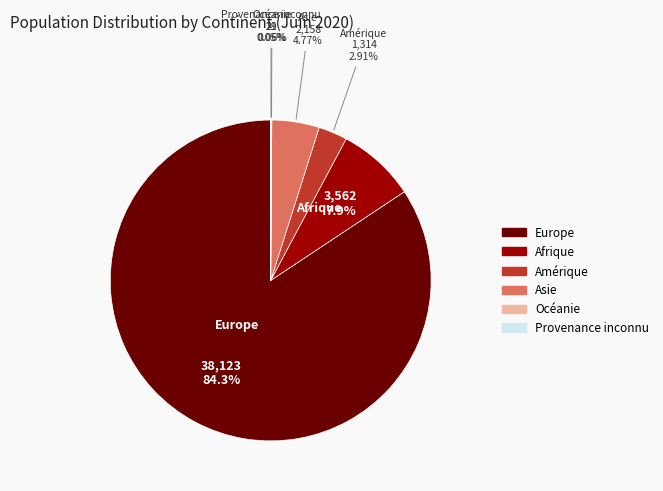

What is the largest slice in the pie chart?

Europe